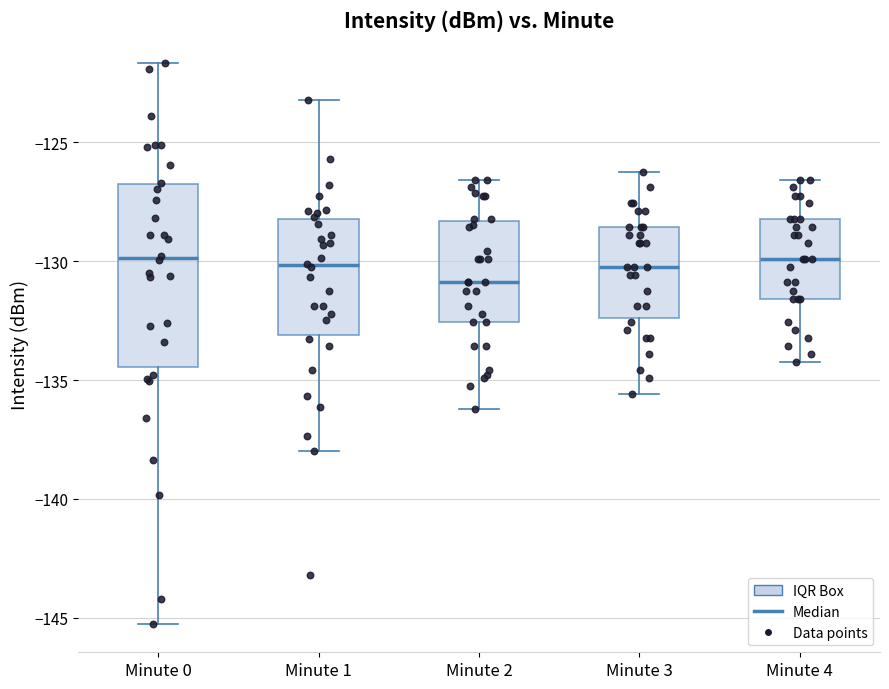

Which box is the tallest, from its lower edge to its upper edge?

Minute 0